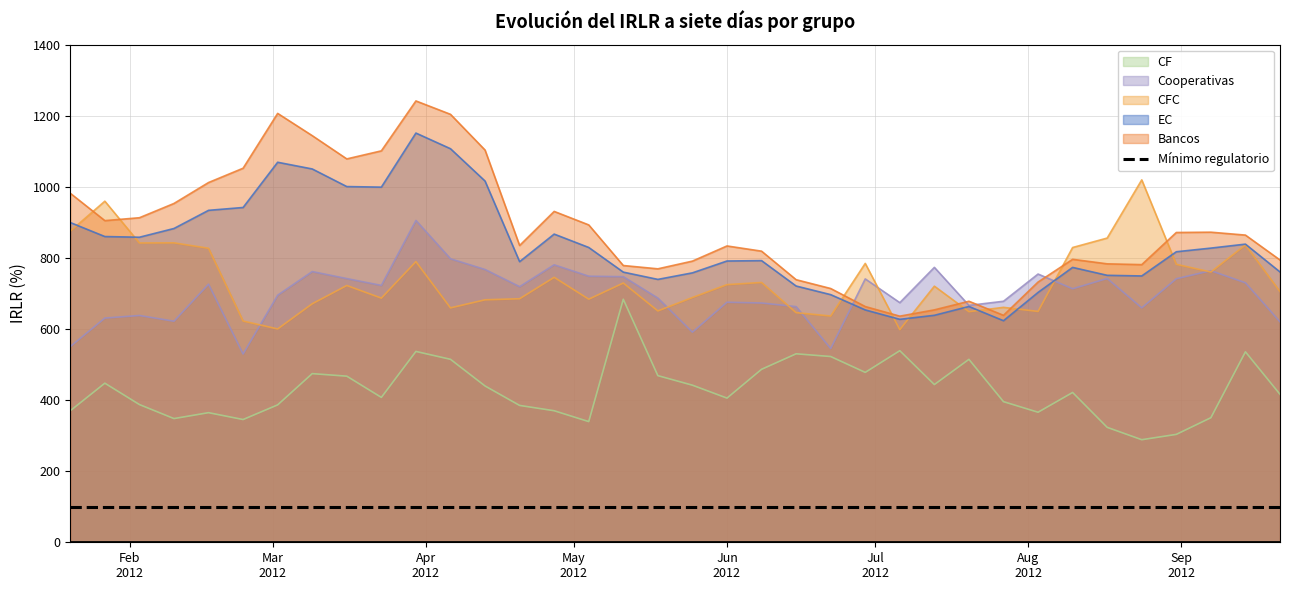

Reading right to left, what are all the values shown in this chart?

EC: 760.5	838.8	827.6	817.3	749.2	751.0	773.3	702.9	623.3	663.4	638.6	627.2	653.7	696.7	720.9	792.4	791.3	758.0	739.6	760.0	829.4	867.0	789.4	1016.3	1107.2	1151.2	999.1	1000.7	1050.3	1069.1	941.9	933.8	882.8	858.2	860.1	899.6
Bancos: 794.1	864.2	872.4	871.5	781.1	783.3	796.0	732.1	638.5	678.1	653.8	636.1	663.2	713.9	738.7	819.0	833.6	791.0	769.3	778.6	892.9	930.8	834.9	1103.5	1204.0	1241.6	1101.2	1078.5	1144.0	1206.5	1052.3	1012.0	953.2	913.0	904.9	981.8
CF: 416.3	535.8	350.4	303.5	288.6	323.3	421.5	365.8	395.6	514.6	443.7	539.0	477.9	522.6	530.2	486.6	405.6	441.9	468.8	683.7	339.5	370.1	385.0	439.7	514.7	536.9	407.6	467.3	474.4	386.6	345.3	364.6	348.0	387.5	447.6	370.0
CFC: 705.3	836.5	760.4	782.0	1019.6	855.9	829.3	649.5	660.9	648.8	720.5	598.2	784.5	636.5	646.0	731.0	724.8	688.6	650.9	729.3	683.9	745.4	685.1	682.1	659.5	789.6	686.9	722.4	671.0	600.1	622.4	827.1	842.4	842.0	959.6	875.3
Cooperativas: 620.3	730.0	764.0	741.4	659.5	742.1	713.2	754.6	678.0	666.4	773.4	674.1	740.9	545.0	663.0	673.1	675.3	591.1	687.0	747.2	748.6	780.6	719.1	767.4	797.6	905.5	722.7	741.9	761.6	695.1	529.8	726.0	621.9	638.0	630.8	550.5